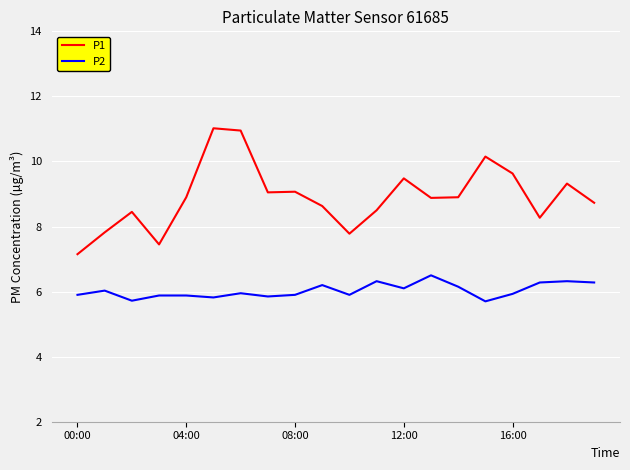

What is the highest value of the P2 series?

6.5